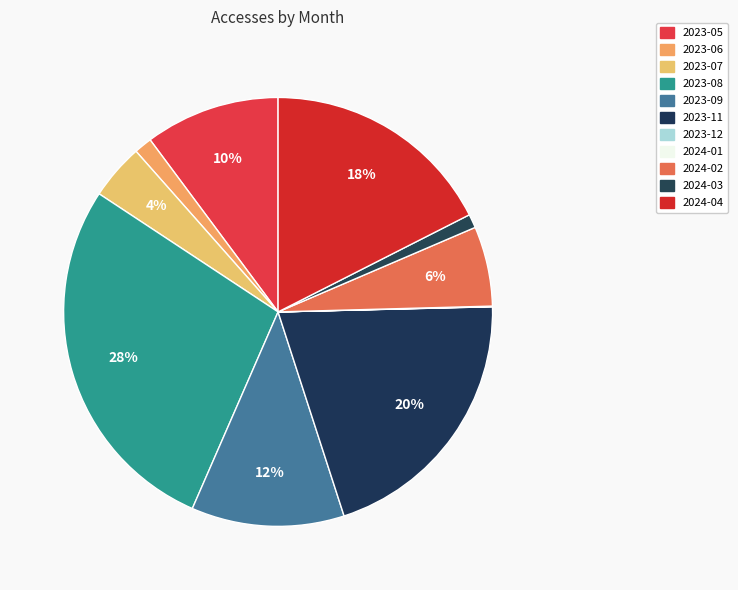

What is the change in value from 2023-09 to 2023-11?

+896